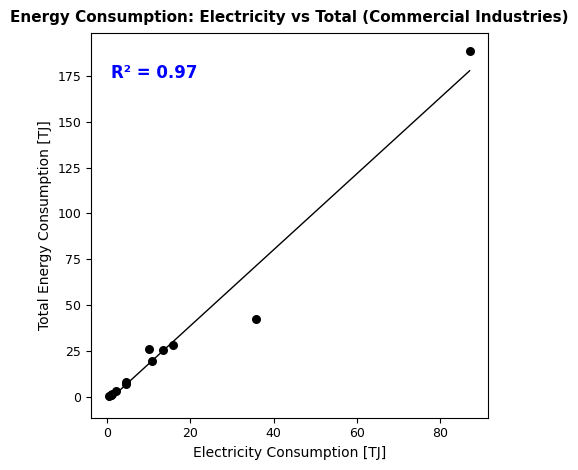

What Y value in the scatter plot is closest to 94?

42.2